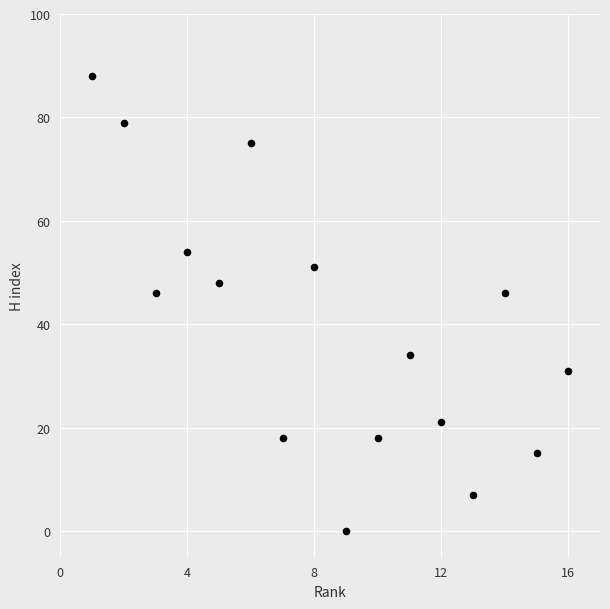

What is the range of Y values (max minus min)?

88